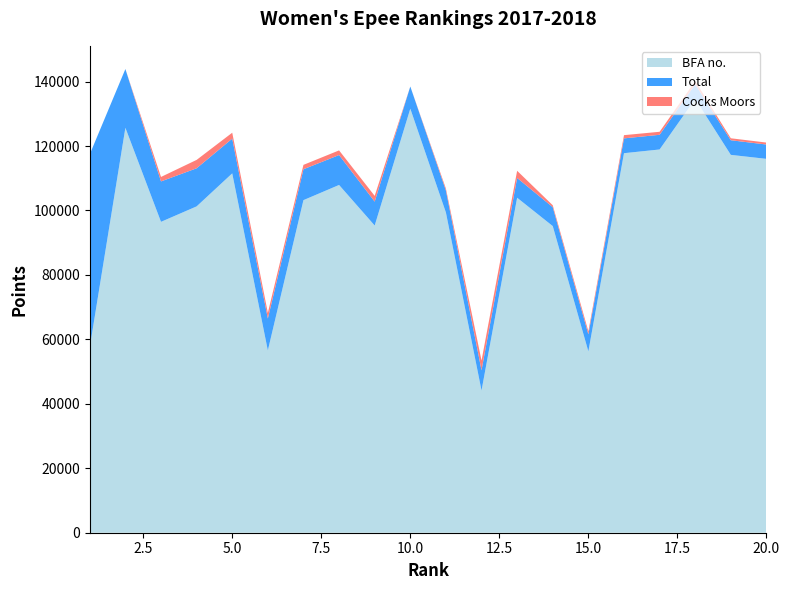

Reading right to left, transcribe all the data shown in this chart.

BFA no.: 116019	117255	134623	118928	117776	56266	95160	103949	44126	99365	131588	95331	107918	103210	56564	111517	101269	96475	125657	57574
Total: 4446	4539	4547	4557	4597	5295	5863	6139	6291	6827	6887	7419	9287	9584	9904	10778	11824	12545	18239	59866
Cocks Moors: 607	611	983	936	999	942	591	2228	3020	602	0	1781	1437	1362	1759	1839	2600	1387	0	0